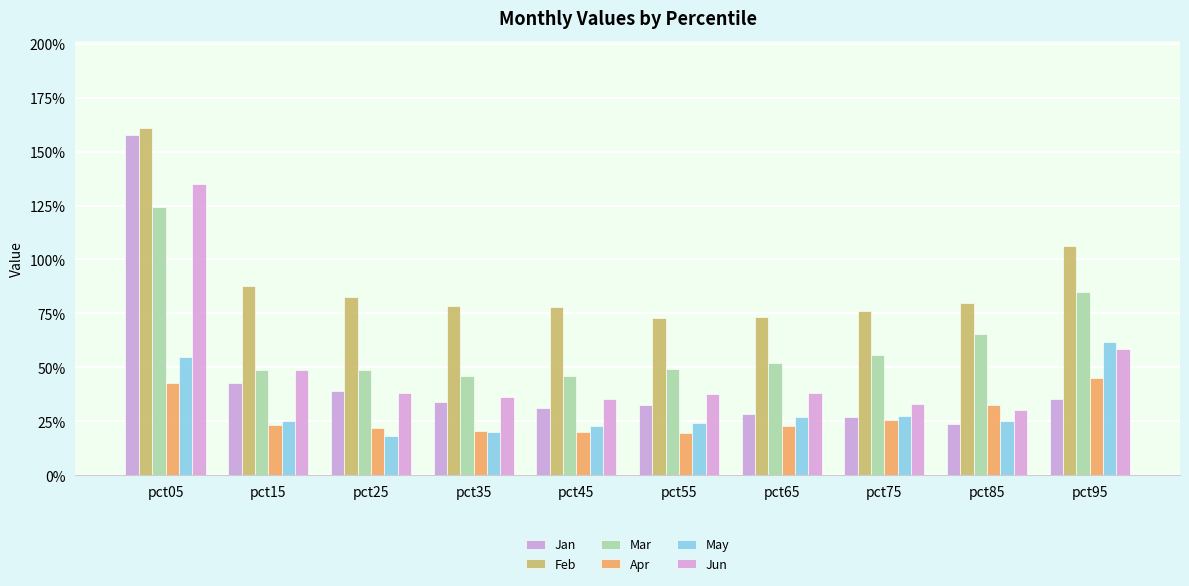

What is the value of the Jun bar at the 4th from the left?

0.4